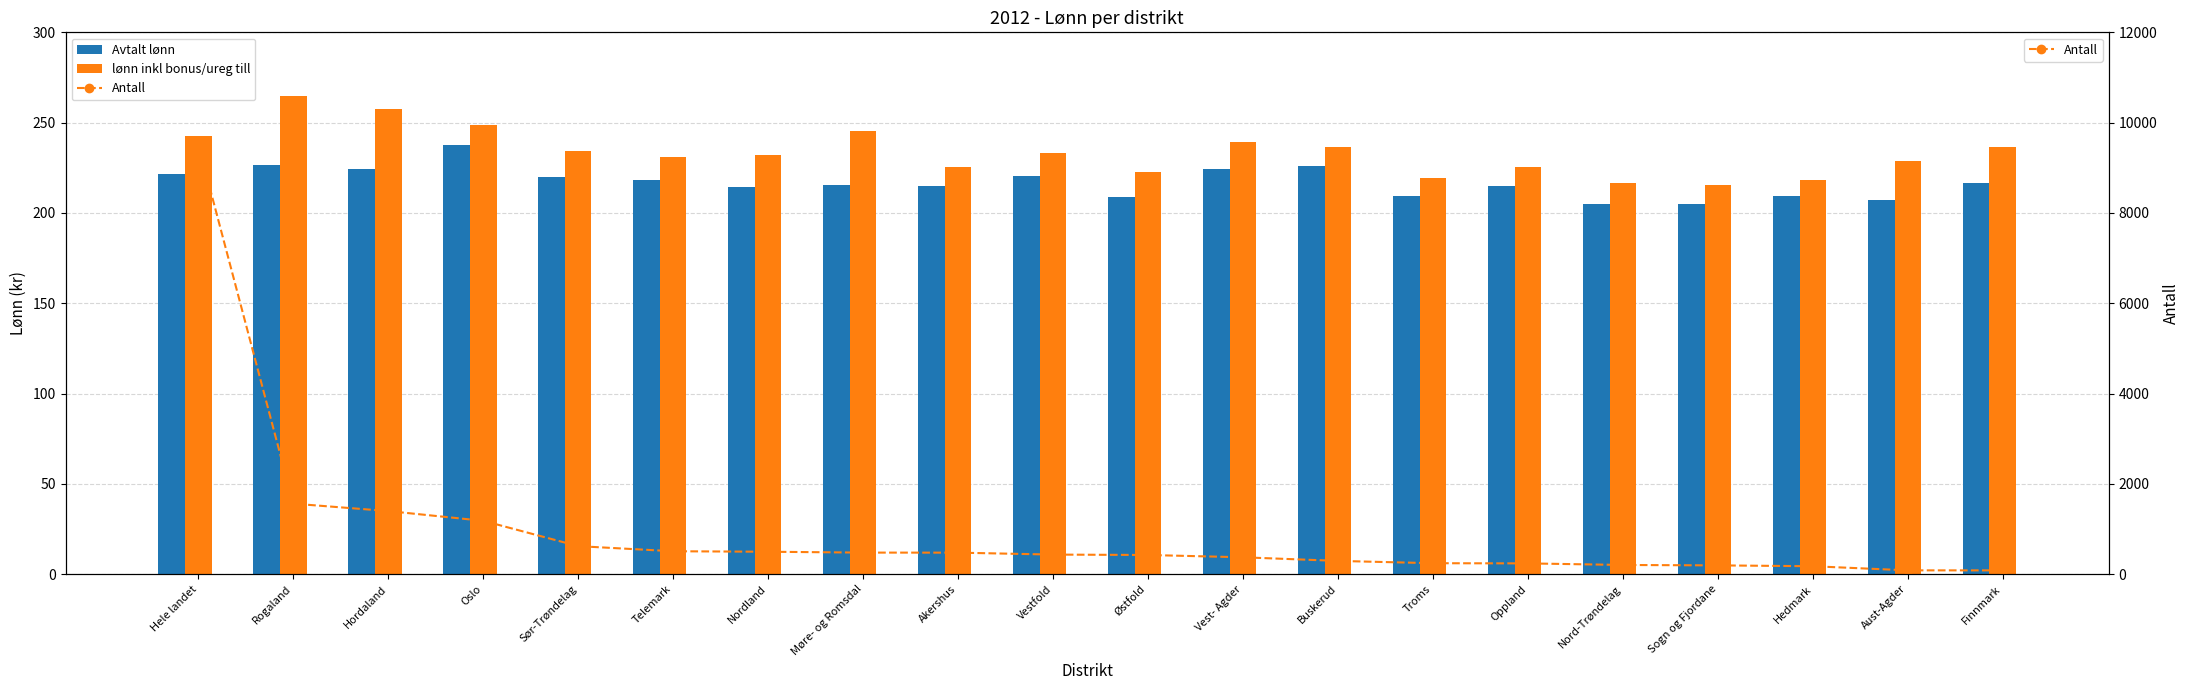

Which series changed the most between Akershus and Nord-Trøndelag?

Antall